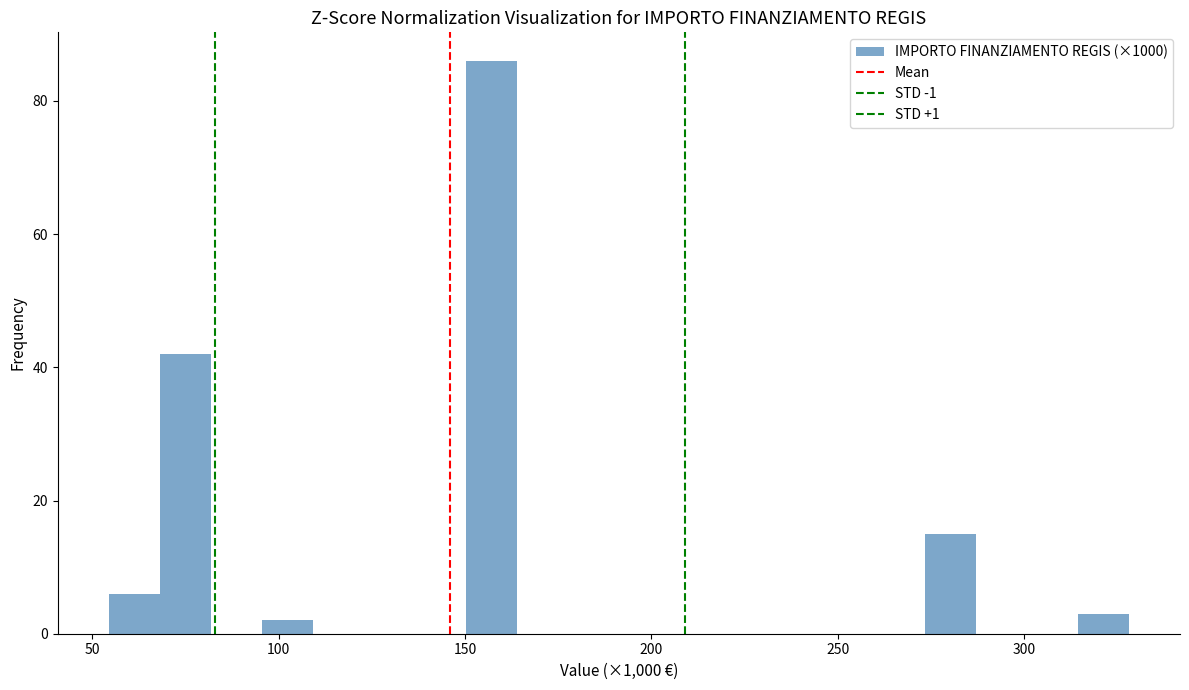

Read against the x-axis, roughly where is the centre of the tallest bar?

155